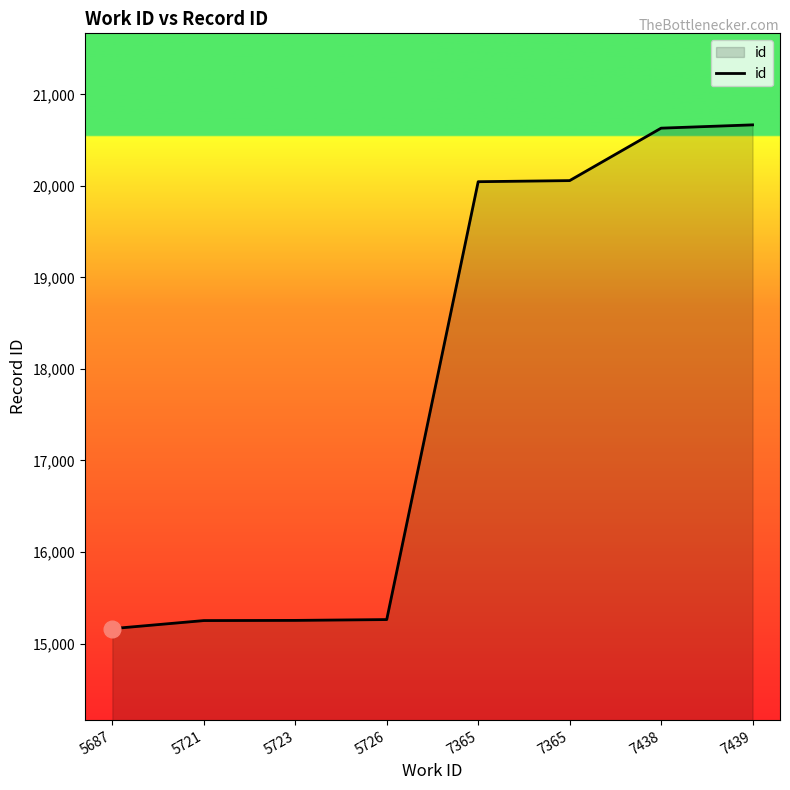

What is the sum of all values?

142331